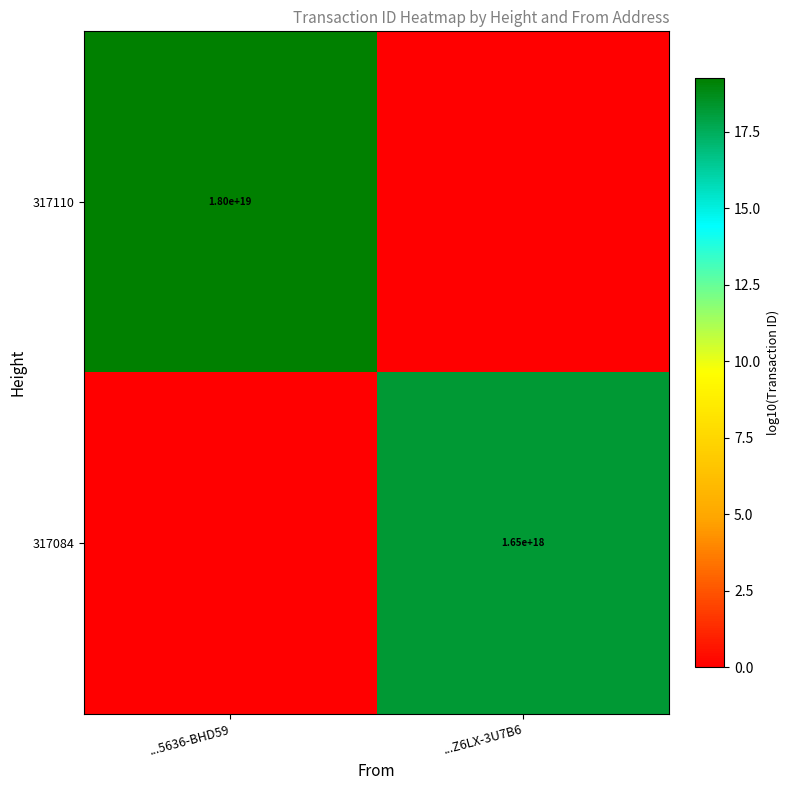

True or false: 317084 has a value of 669336816504678784 at ...Z6LX-3U7B6.

False